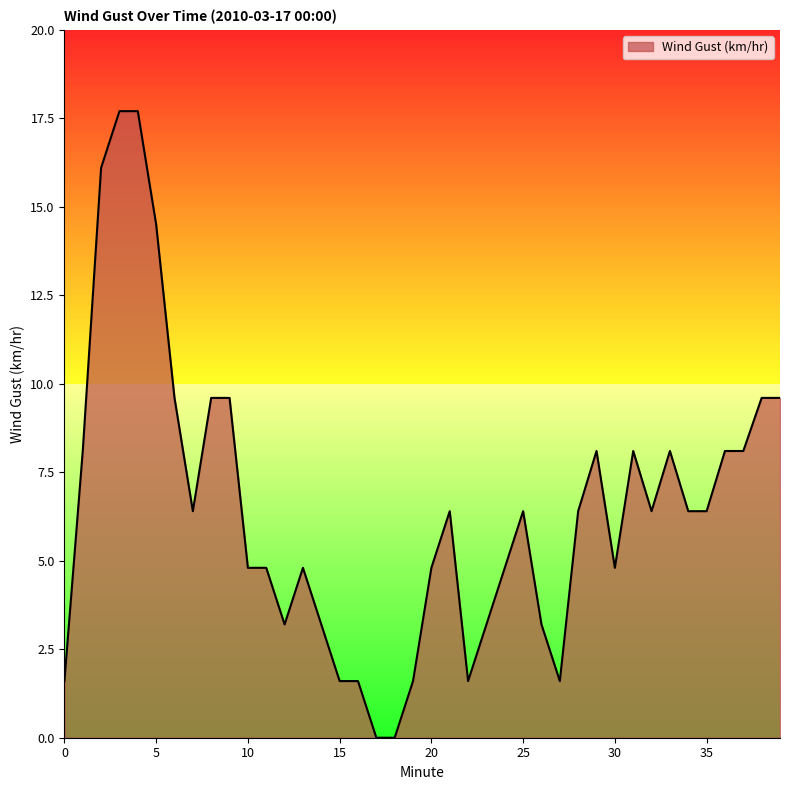

What is the difference between the maximum and minimum values?

17.7